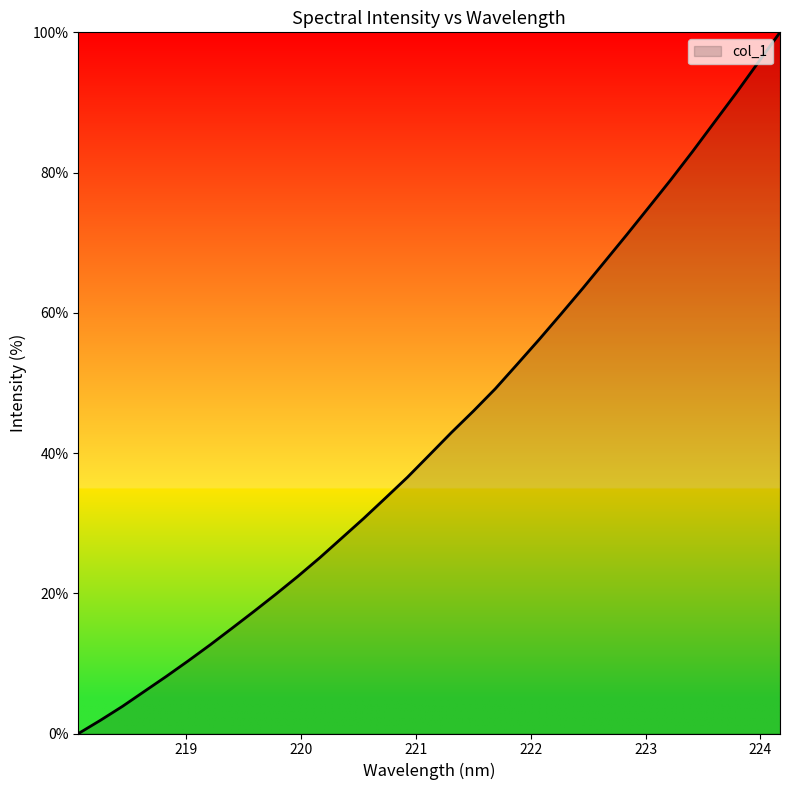

What is the greatest value displayed?

100.0